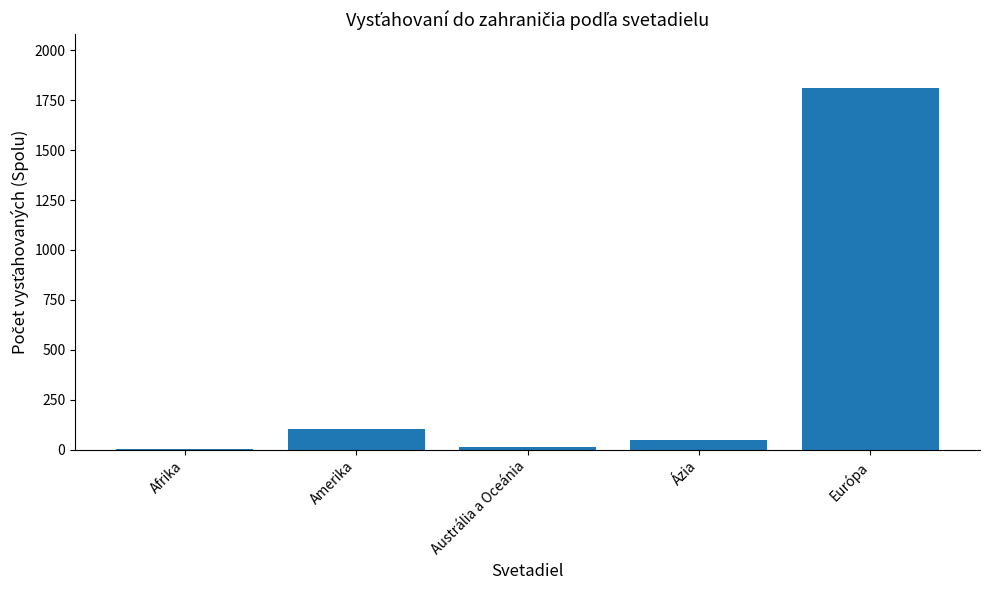

True or false: the data shows 3237 at Európa.

False